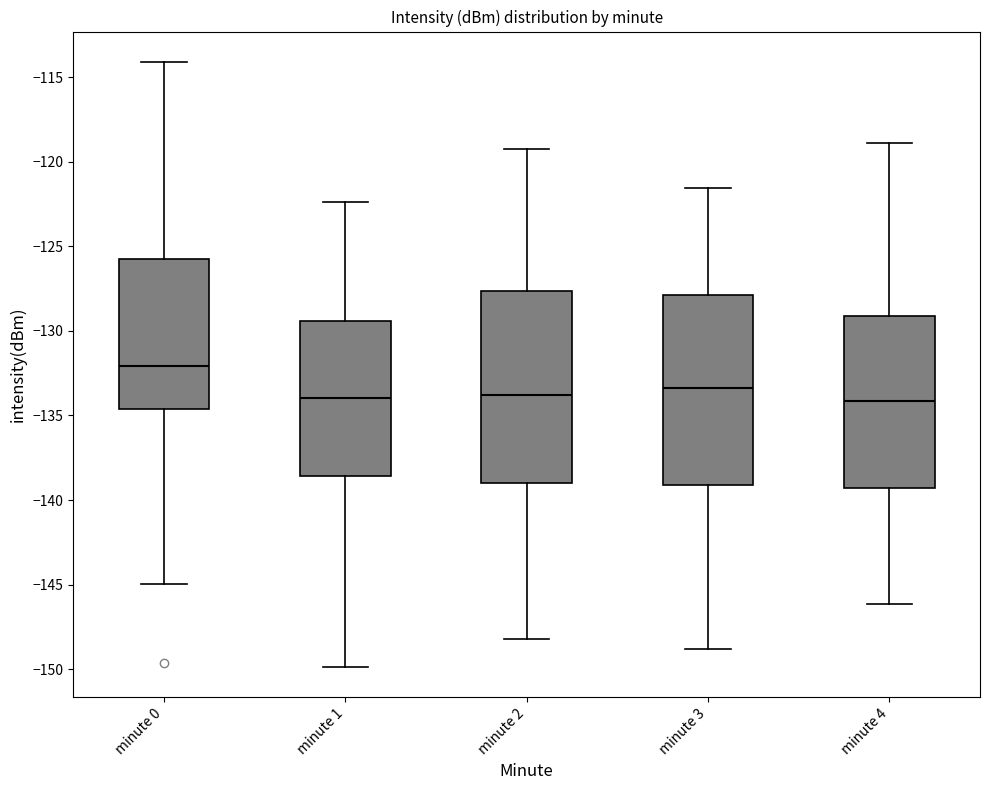

Where does the upper whisker of the box for minute 4 end on the y-axis? The values are not printed on the chart, so give them approximately, as read against the axis.

-119.0